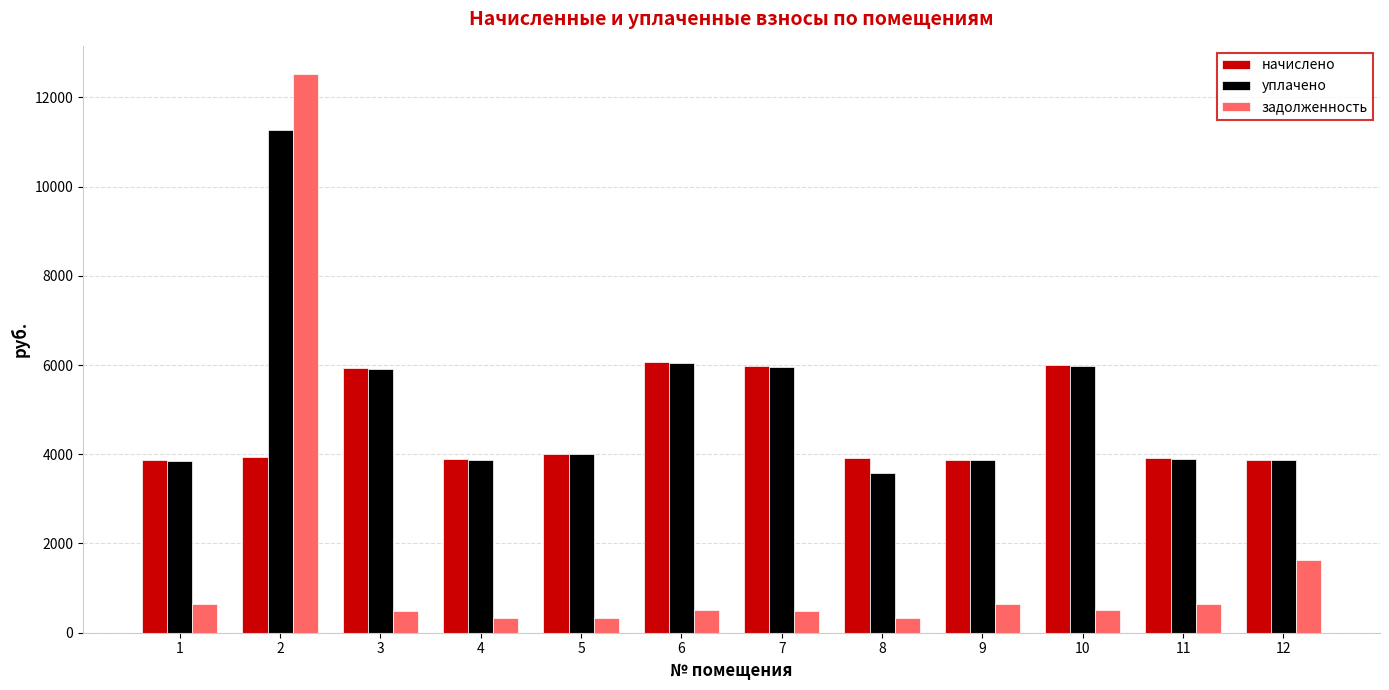

At which category does the chart reach its peak across all series?

2